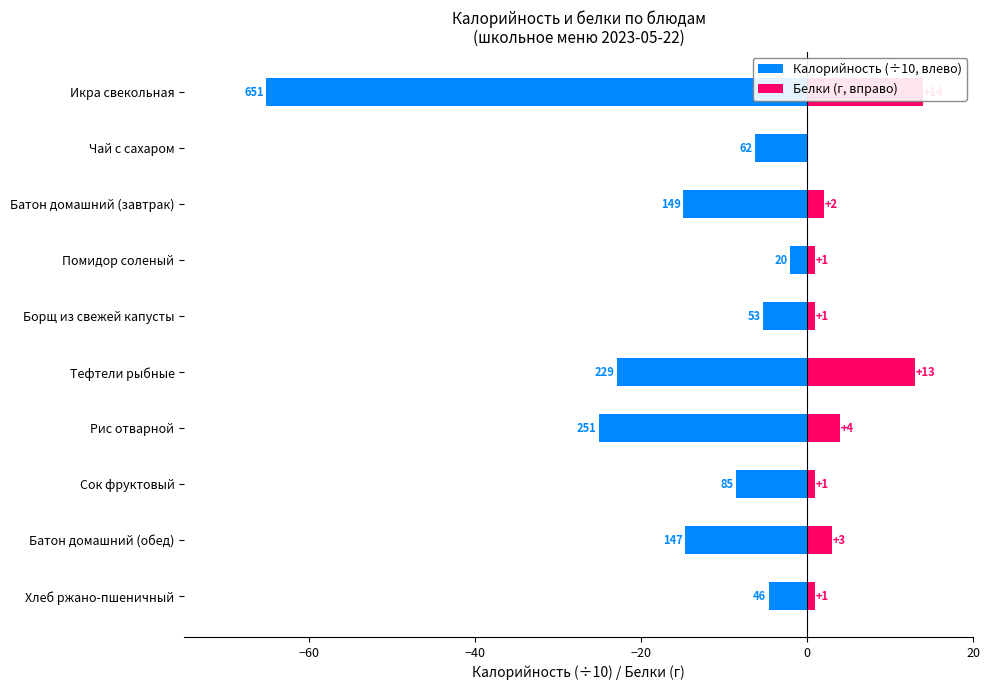

The value of Белки (г, вправо) at Батон домашний (обед) is 1.6. True or false?

False